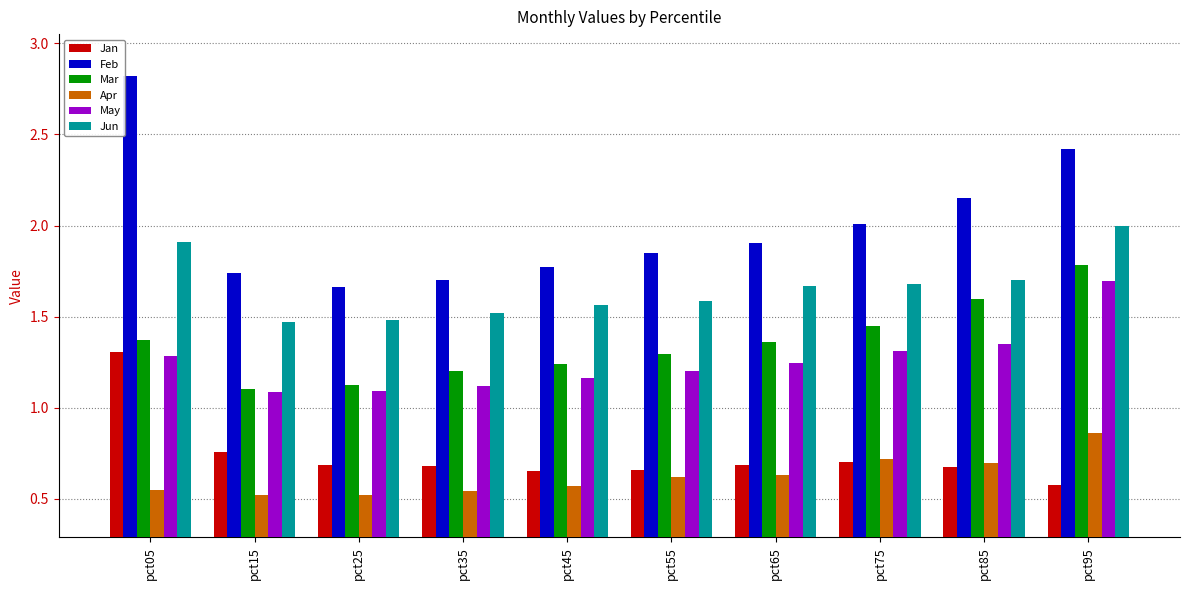

Is it true that Feb equals 2.9 at pct75?

False